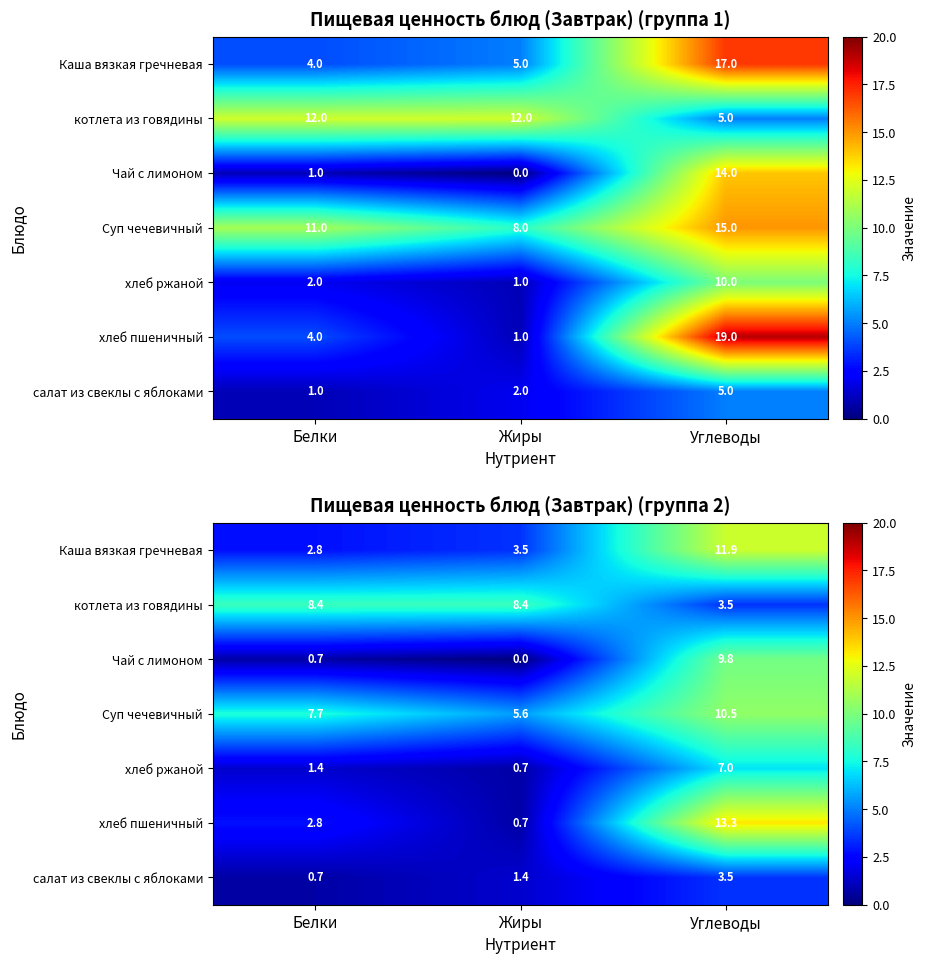

How many data points in хлеб ржаной are less than 1?

1